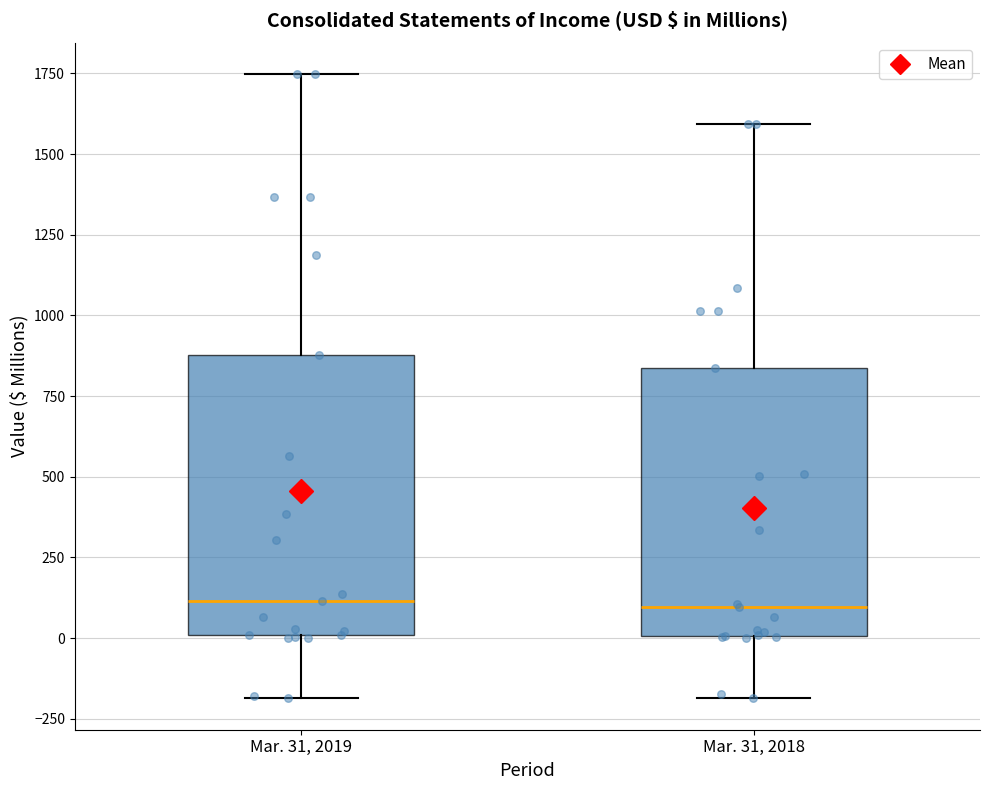

Reading left to right, transcribe this box plot: for each box, give where its median line is, the range the box spans, and where its two whiskers end, as read against the y-axis. The values are not printed on the chart, so give them approximately, as read against the axis.

Mar. 31, 2019: median 100, box 0 to 900, whiskers -200 to 1750
Mar. 31, 2018: median 100, box 0 to 850, whiskers -200 to 1600